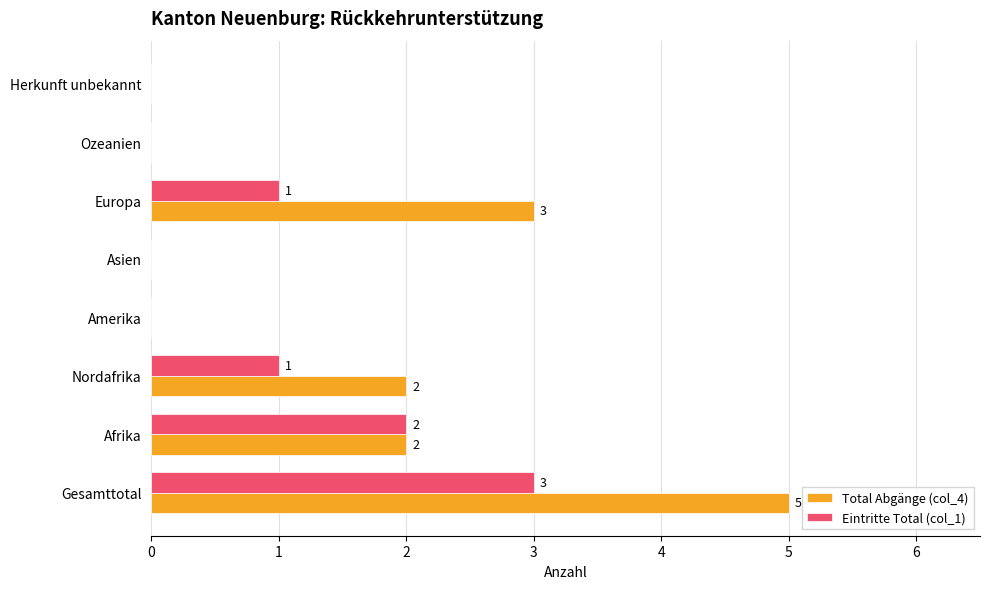

The value of Eintritte Total (col_1) at Asien is 2. True or false?

False